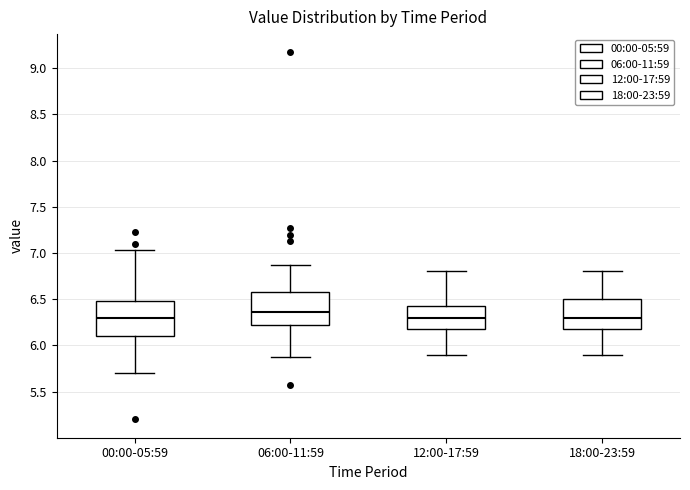

Reading left to right, read every box against the y-axis: the position of its median line, the range the box covers, and the ends of its whiskers. The values are not printed on the chart, so give them approximately, as read against the axis.

00:00-05:59: median 6.30, box 6.10 to 6.50, whiskers 5.70 to 7.05
06:00-11:59: median 6.35, box 6.20 to 6.60, whiskers 5.85 to 6.85
12:00-17:59: median 6.30, box 6.20 to 6.45, whiskers 5.90 to 6.80
18:00-23:59: median 6.30, box 6.20 to 6.50, whiskers 5.90 to 6.80